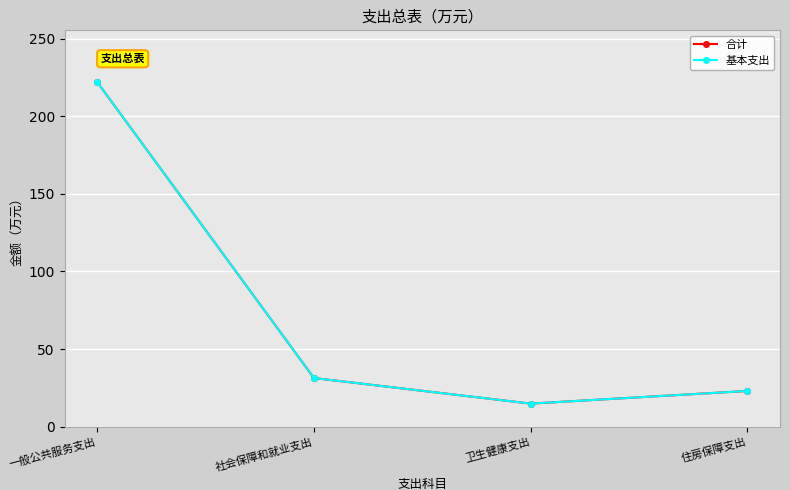

The 合计 series shows 32.1 at 住房保障支出. True or false?

False